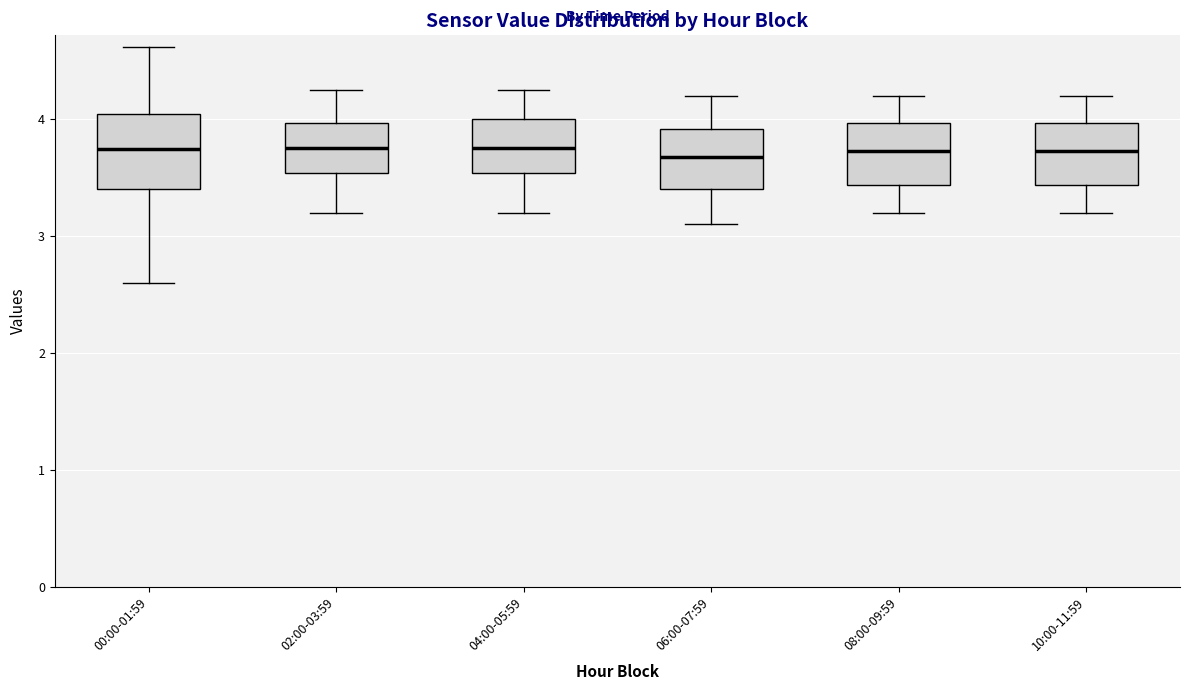

Reading left to right, read every box against the y-axis: the position of its median line, the range the box covers, and the ends of its whiskers. The values are not printed on the chart, so give them approximately, as read against the axis.

00:00-01:59: median 3.7, box 3.4 to 4.0, whiskers 2.6 to 4.6
02:00-03:59: median 3.8, box 3.5 to 4.0, whiskers 3.2 to 4.3
04:00-05:59: median 3.8, box 3.5 to 4.0, whiskers 3.2 to 4.3
06:00-07:59: median 3.7, box 3.4 to 3.9, whiskers 3.1 to 4.2
08:00-09:59: median 3.7, box 3.4 to 4.0, whiskers 3.2 to 4.2
10:00-11:59: median 3.7, box 3.4 to 4.0, whiskers 3.2 to 4.2